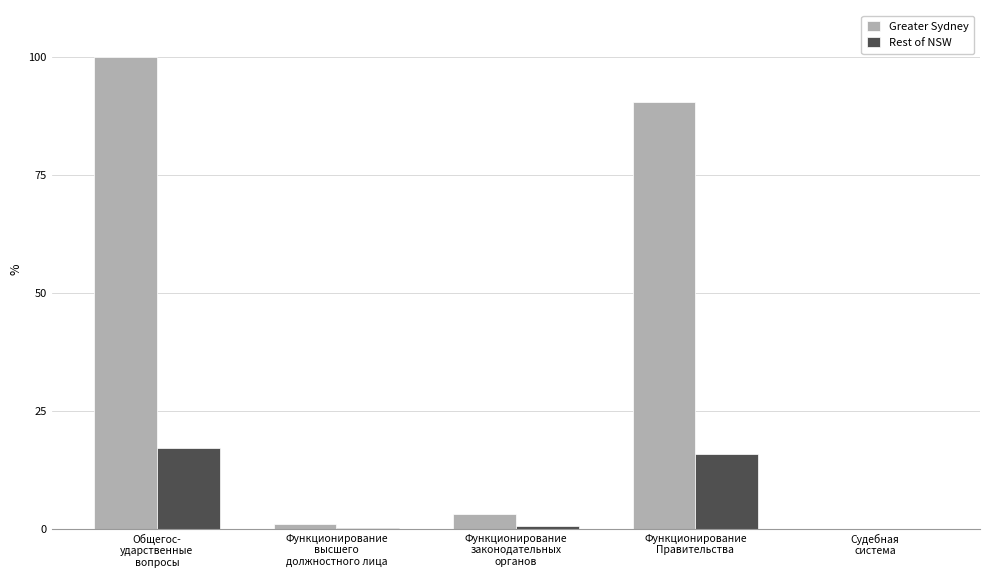

How many categories are shown in the chart?

5